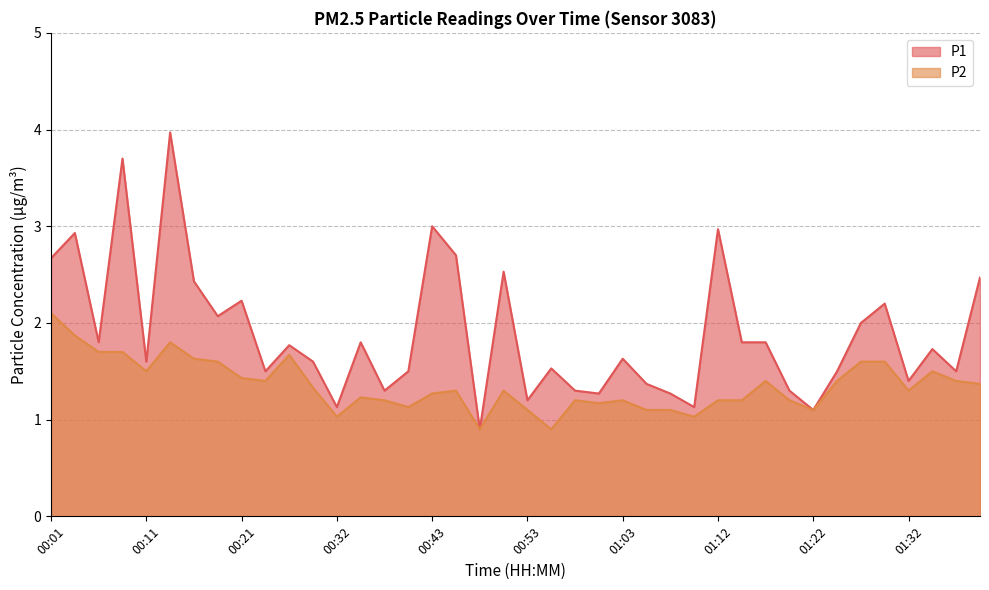

True or false: P2 and P1 intersect in this chart.

False